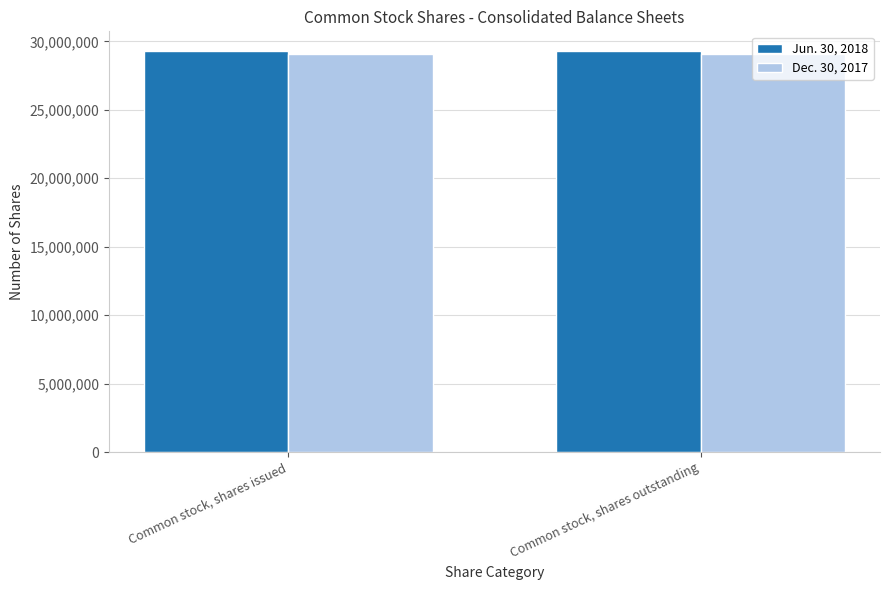

What is the spread (max minus min) of values at Common stock, shares outstanding?

178874